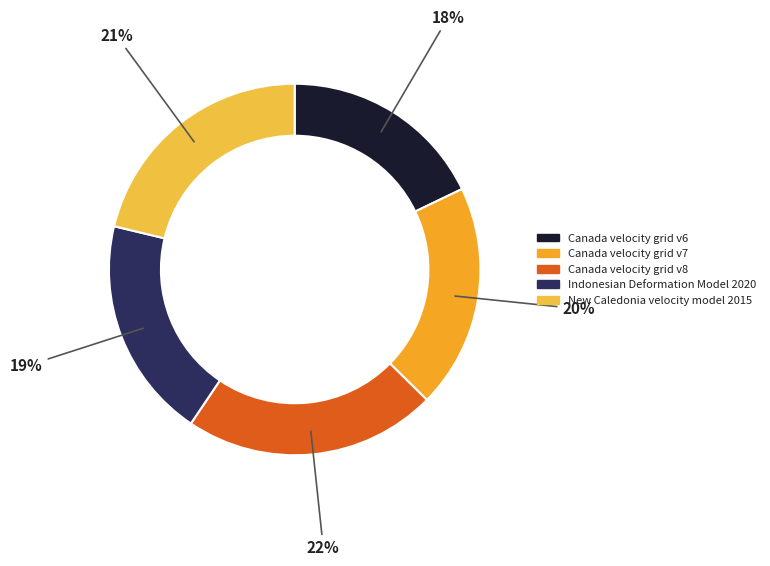

The Canada velocity grid v6 slice represents 28% of the pie. True or false?

False